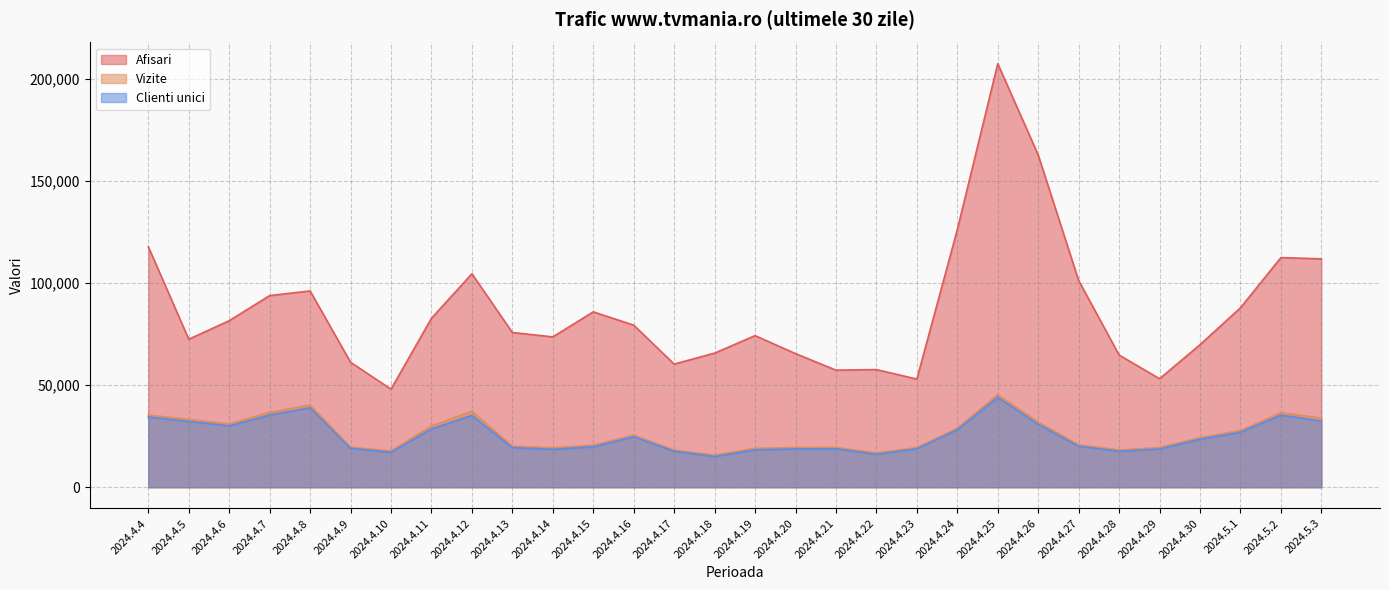

What is the difference between the Vizite values at 2024.4.12 and 2024.4.28?

19011